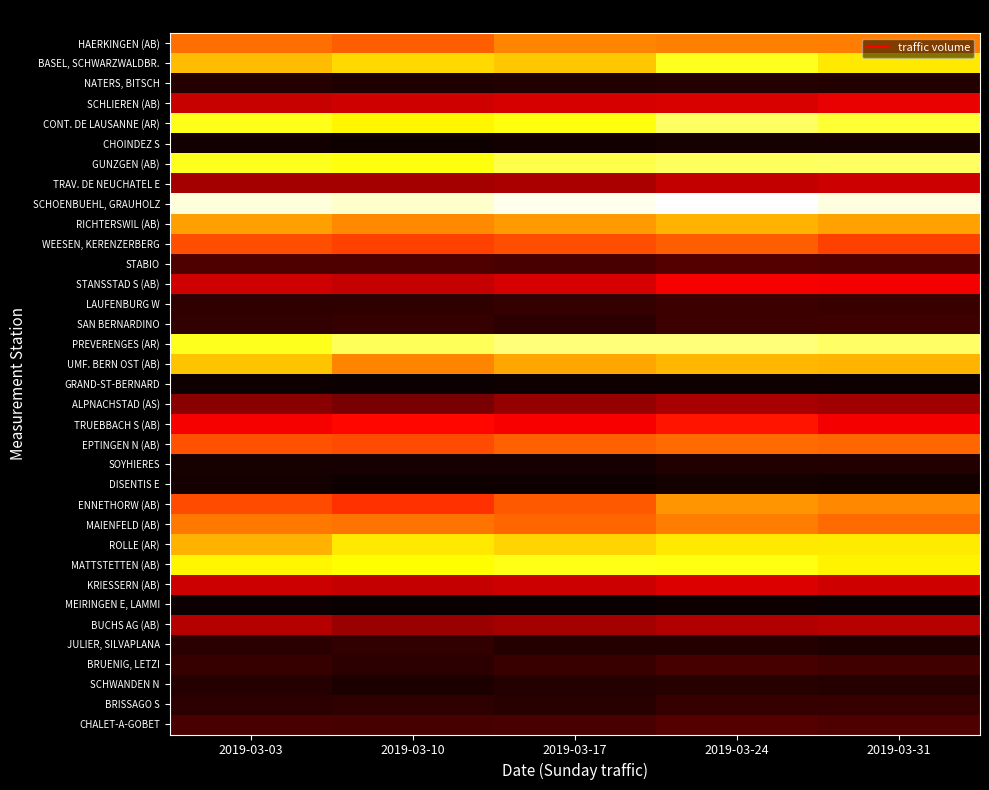

Reading left to right, what are all the values shown in this chart?

CHALET-A-GOBET: 2019-03-03=10611	2019-03-10=10187	2019-03-17=10438	2019-03-24=12246	2019-03-31=11423
BRISSAGO S: 2019-03-03=6444	2019-03-10=6747	2019-03-17=5650	2019-03-24=7874	2019-03-31=8153
SCHWANDEN N: 2019-03-03=5352	2019-03-10=4429	2019-03-17=5452	2019-03-24=5595	2019-03-31=5213
BRUENIG, LETZI: 2019-03-03=7972	2019-03-10=6506	2019-03-17=8407	2019-03-24=10296	2019-03-31=9300
JULIER, SILVAPLANA: 2019-03-03=5972	2019-03-10=7048	2019-03-17=5391	2019-03-24=5423	2019-03-31=4630
BUCHS AG (AB): 2019-03-03=25976	2019-03-10=22184	2019-03-17=23520	2019-03-24=25285	2019-03-31=26077
MEIRINGEN E, LAMMI: 2019-03-03=1875	2019-03-10=1470	2019-03-17=1763	2019-03-24=2231	2019-03-31=2158
KRIESSERN (AB): 2019-03-03=29240	2019-03-10=27855	2019-03-17=29055	2019-03-24=31453	2019-03-31=29651
MATTSTETTEN (AB): 2019-03-03=71279	2019-03-10=72267	2019-03-17=74469	2019-03-24=74005	2019-03-31=70645
ROLLE (AR): 2019-03-03=61609	2019-03-10=69255	2019-03-17=66284	2019-03-24=69319	2019-03-31=69759
MAIENFELD (AB): 2019-03-03=53153	2019-03-10=52472	2019-03-17=50709	2019-03-24=54122	2019-03-31=51532
ENNETHORW (AB): 2019-03-03=46858	2019-03-10=43217	2019-03-17=48806	2019-03-24=57420	2019-03-31=55428
DISENTIS E: 2019-03-03=2968	2019-03-10=2418	2019-03-17=2564	2019-03-24=2977	2019-03-31=2653
SOYHIERES: 2019-03-03=3436	2019-03-10=3413	2019-03-17=3694	2019-03-24=5062	2019-03-31=5021
EPTINGEN N (AB): 2019-03-03=47871	2019-03-10=47049	2019-03-17=49894	2019-03-24=51332	2019-03-31=50819
TRUEBBACH S (AB): 2019-03-03=35092	2019-03-10=37195	2019-03-17=35469	2019-03-24=39211	2019-03-31=34690
ALPNACHSTAD (AS): 2019-03-03=19426	2019-03-10=17197	2019-03-17=21348	2019-03-24=24052	2019-03-31=22705
GRAND-ST-BERNARD: 2019-03-03=2523	2019-03-10=1915	2019-03-17=2239	2019-03-24=2480	2019-03-31=2280
UMF. BERN OST (AB): 2019-03-03=64041	2019-03-10=55286	2019-03-17=59916	2019-03-24=62329	2019-03-31=61705
PREVERENGES (AR): 2019-03-03=75138	2019-03-10=80803	2019-03-17=83852	2019-03-24=83796	2019-03-31=81865
SAN BERNARDINO: 2019-03-03=7160	2019-03-10=7501	2019-03-17=6376	2019-03-24=8569	2019-03-31=8913
LAUFENBURG W: 2019-03-03=6909	2019-03-10=6999	2019-03-17=7638	2019-03-24=8824	2019-03-31=8248
STANSSTAD S (AB): 2019-03-03=29393	2019-03-10=27901	2019-03-17=30572	2019-03-24=35231	2019-03-31=34673
STABIO: 2019-03-03=11253	2019-03-10=11355	2019-03-17=10714	2019-03-24=12036	2019-03-31=11824
WEESEN, KERENZERBERG: 2019-03-03=47254	2019-03-10=45340	2019-03-17=47515	2019-03-24=49529	2019-03-31=45649
RICHTERSWIL (AB): 2019-03-03=58833	2019-03-10=55898	2019-03-17=58254	2019-03-24=61388	2019-03-31=59410
SCHOENBUEHL, GRAUHOLZ: 2019-03-03=93160	2019-03-10=91497	2019-03-17=94489	2019-03-24=96603	2019-03-31=93605
TRAV. DE NEUCHATEL E: 2019-03-03=23588	2019-03-10=23486	2019-03-17=24396	2019-03-24=27716	2019-03-31=29119
GUNZGEN (AB): 2019-03-03=75059	2019-03-10=73887	2019-03-17=79355	2019-03-24=81290	2019-03-31=81583
CHOINDEZ S: 2019-03-03=2643	2019-03-10=2414	2019-03-17=2755	2019-03-24=3557	2019-03-31=3540
CONT. DE LAUSANNE (AR): 2019-03-03=74757	2019-03-10=71095	2019-03-17=73646	2019-03-24=81425	2019-03-31=77363
SCHLIEREN (AB): 2019-03-03=28572	2019-03-10=29409	2019-03-17=30789	2019-03-24=31042	2019-03-31=33240
NATERS, BITSCH: 2019-03-03=5394	2019-03-10=4474	2019-03-17=4847	2019-03-24=5461	2019-03-31=5110
BASEL, SCHWARZWALDBR.: 2019-03-03=62983	2019-03-10=67156	2019-03-17=64383	2019-03-24=75260	2019-03-31=69393
HAERKINGEN (AB): 2019-03-03=51923	2019-03-10=49448	2019-03-17=55201	2019-03-24=54601	2019-03-31=54016